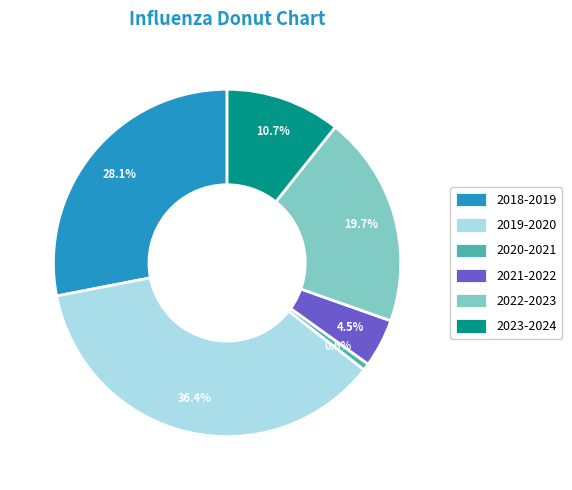

Rank the categories by value from highest to lowest.

2019-2020, 2018-2019, 2022-2023, 2023-2024, 2021-2022, 2020-2021